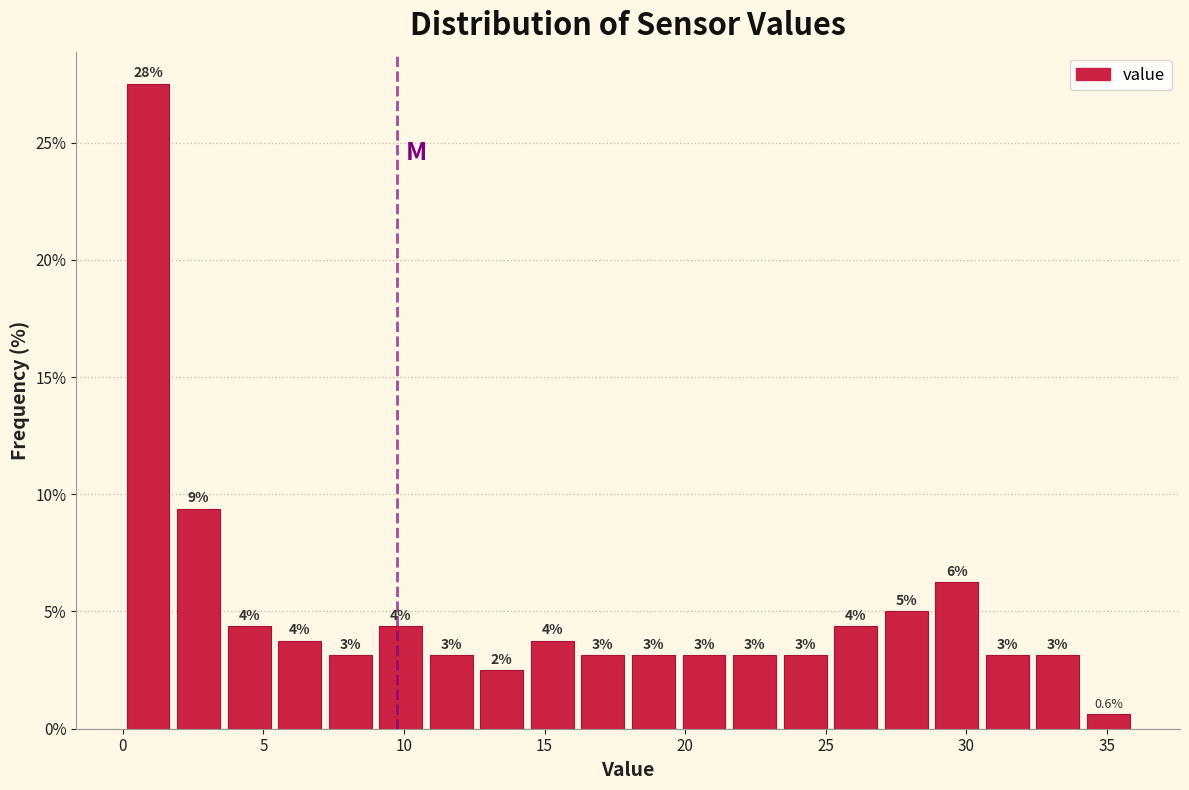

Around what value on the x-axis is the tallest bar? Give the approximate position of its centre, as read against the axis.

1.0